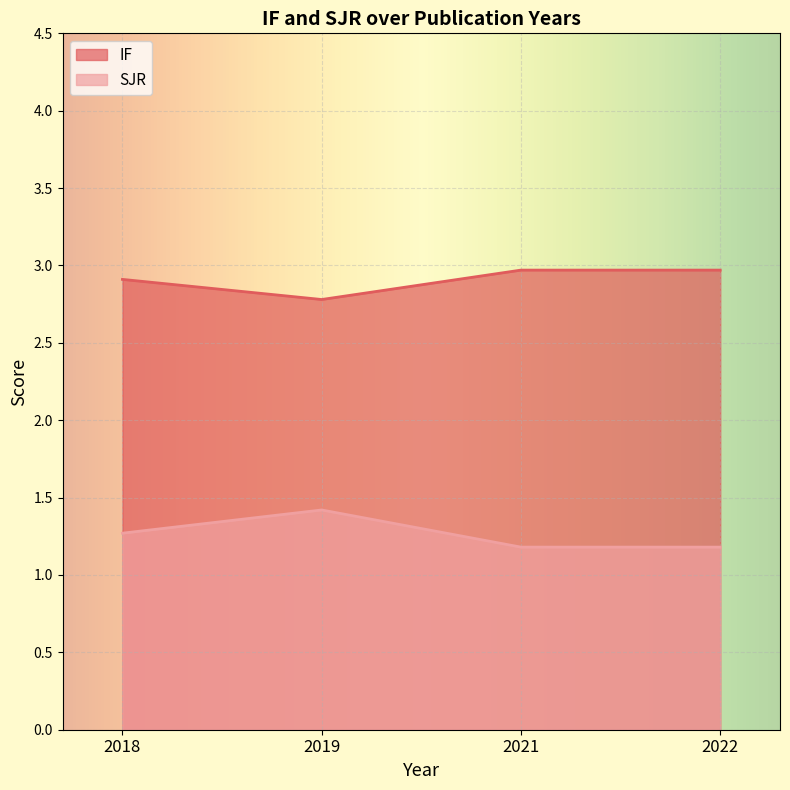

Is it true that IF equals 3.0 at 2022?

True